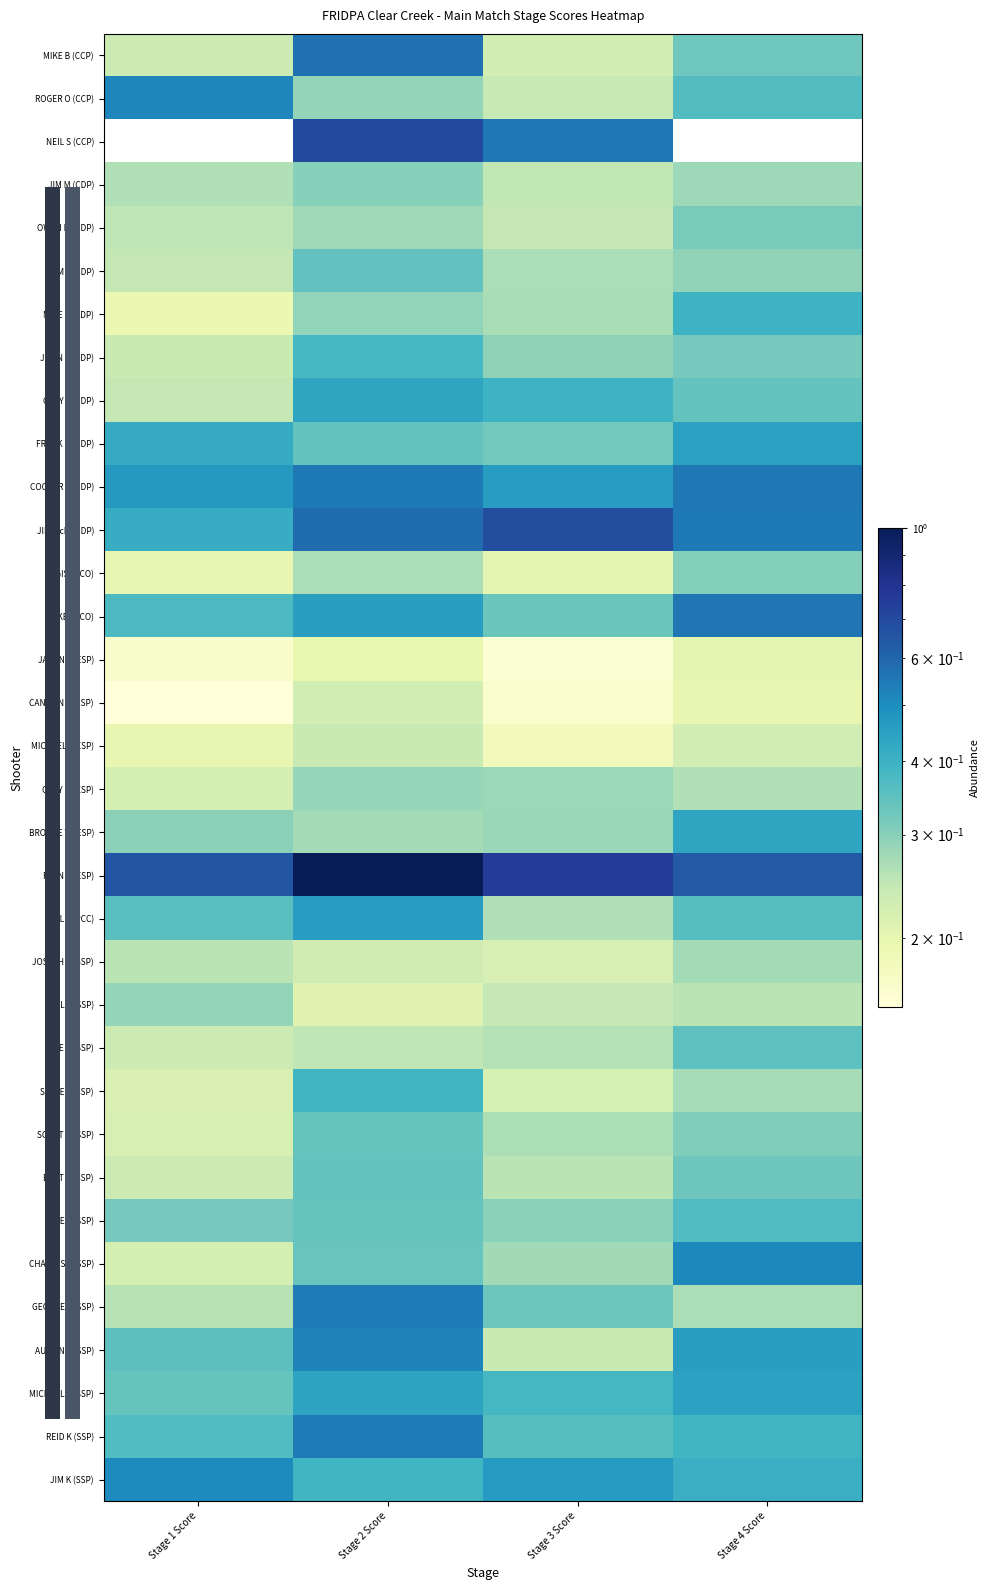

How many categories are shown in the chart?

4